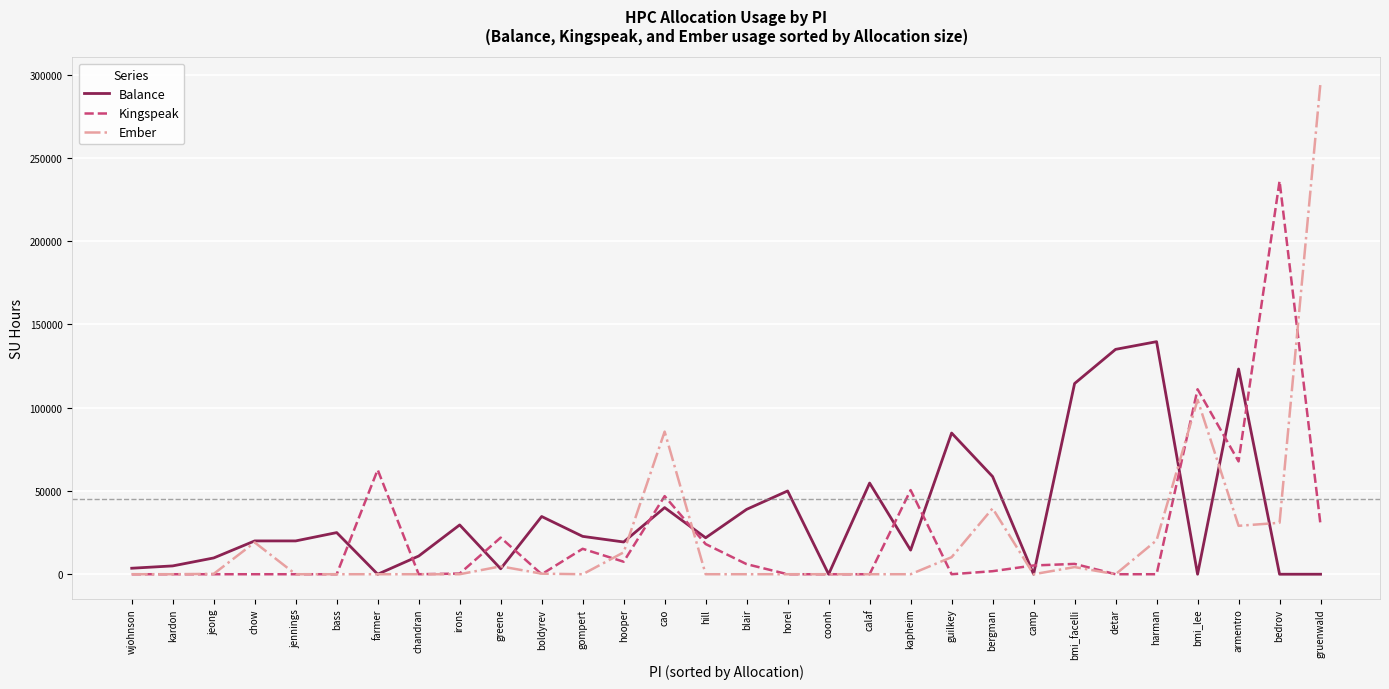

True or false: Balance has a value of 9775.7 at jeong.

True